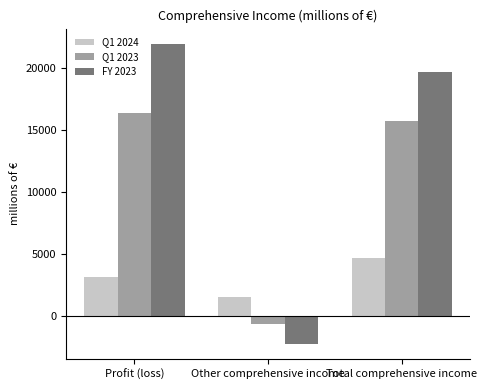

Which series has the largest range (max minus min)?

FY 2023